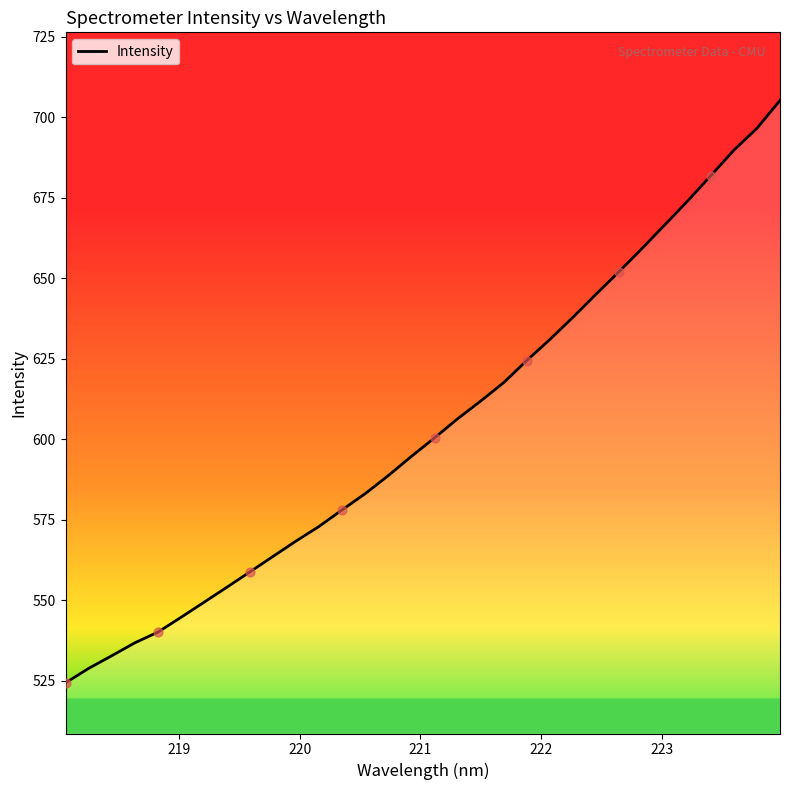

What is the difference between the maximum and minimum values?

180.9